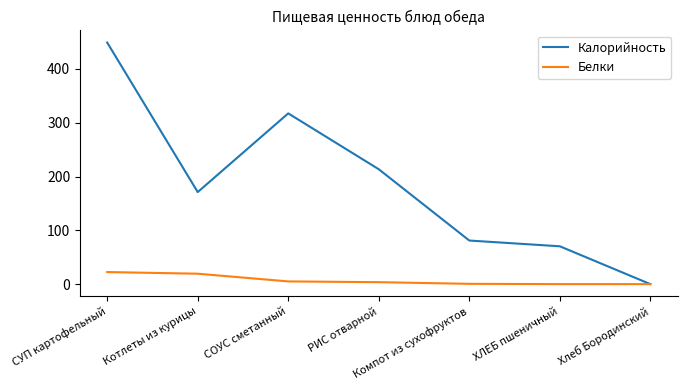

Which series has the largest total across all categories?

Калорийность